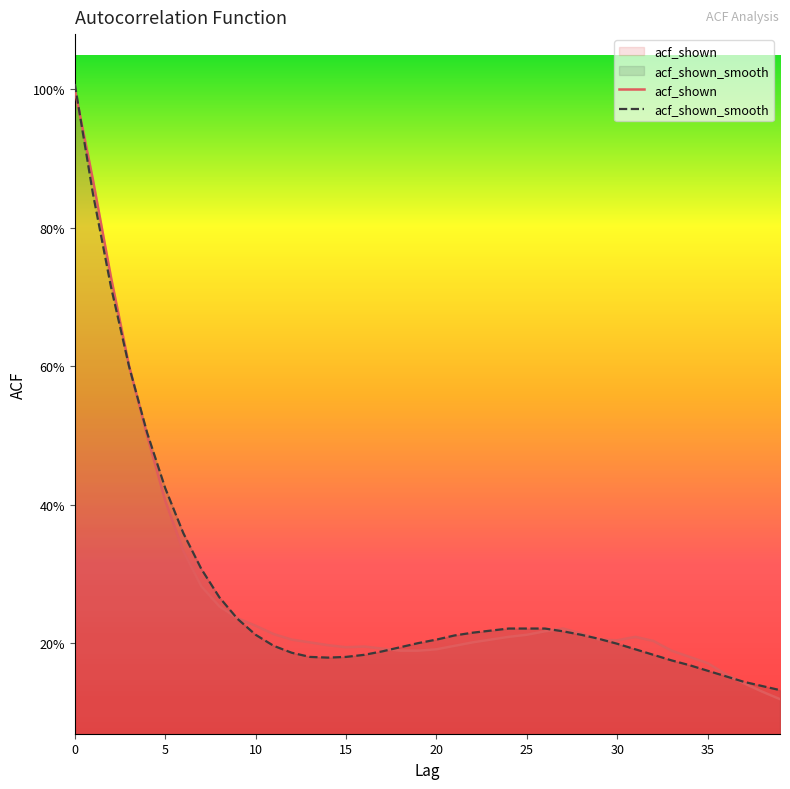

What is the value of the acf_shown point at the 12th from the left?

0.2